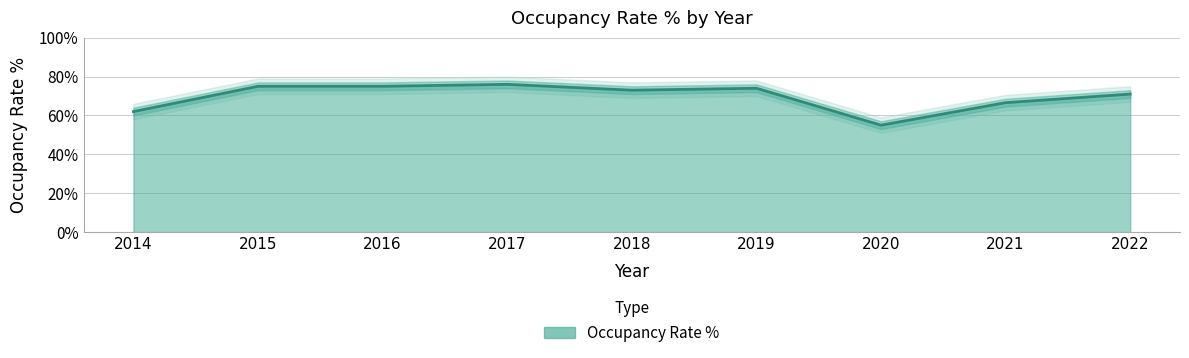

Rank the categories by value from highest to lowest.

2017, 2015, 2016, 2019, 2018, 2022, 2021, 2014, 2020